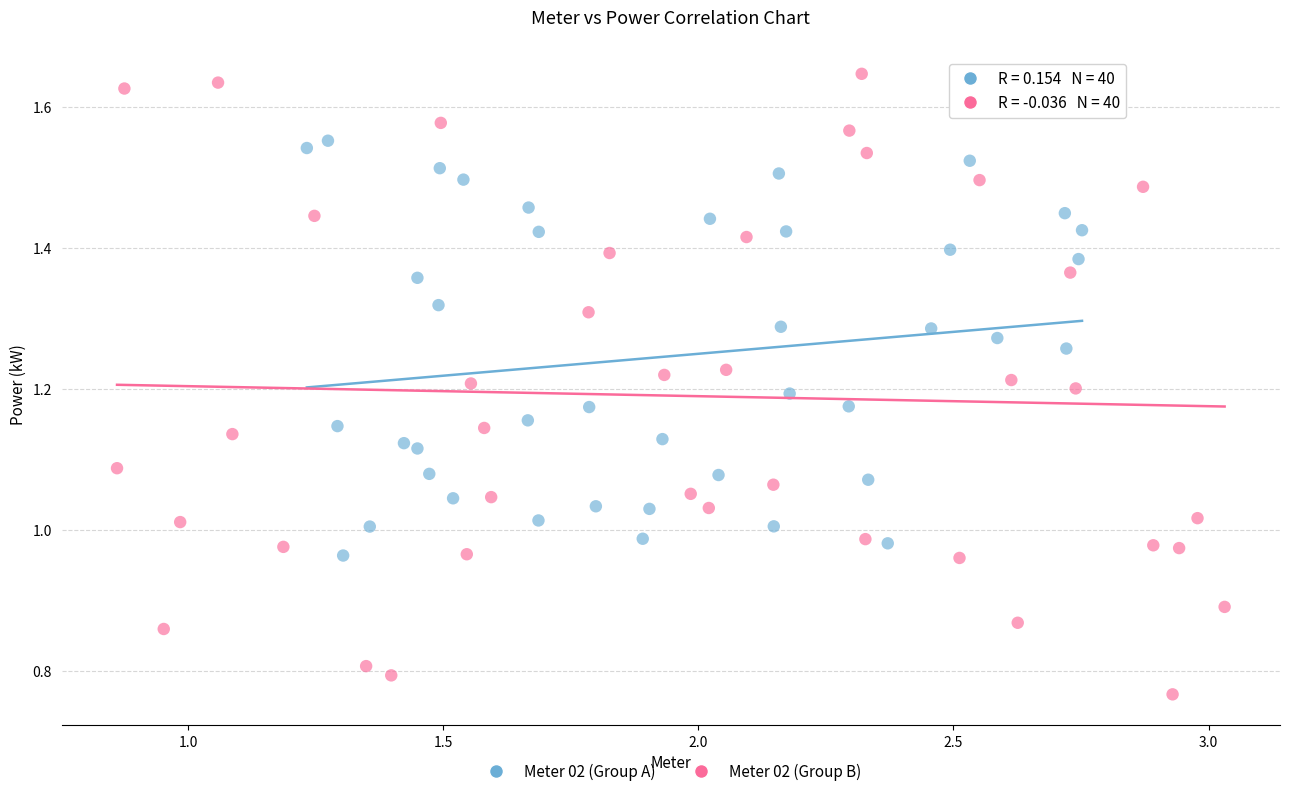

Which series reaches the maximum Y coordinate?

Meter 02 (Group B)